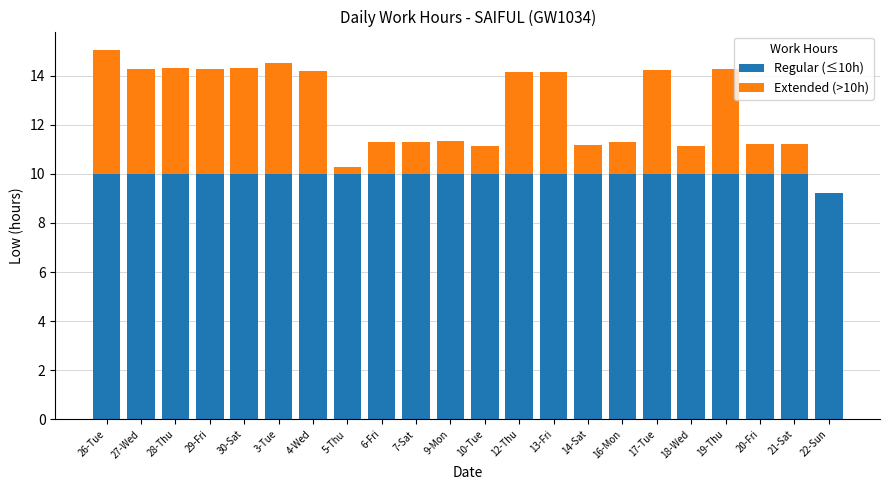

Is it true that Regular (≤10h) equals 10.0 at 30-Sat?

True